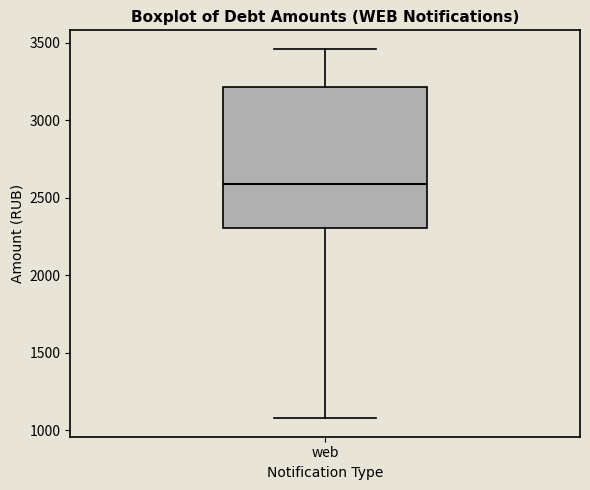

Read this box plot against the y-axis: the position of the median line, the range covered by the box, and the ends of both whiskers. The values are not printed on the chart, so give them approximately, as read against the axis.

median 2600, box 2300 to 3200, whiskers 1100 to 3450